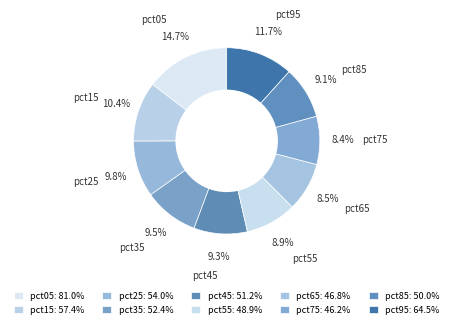

Between pct95 and pct55, which is larger?

pct95